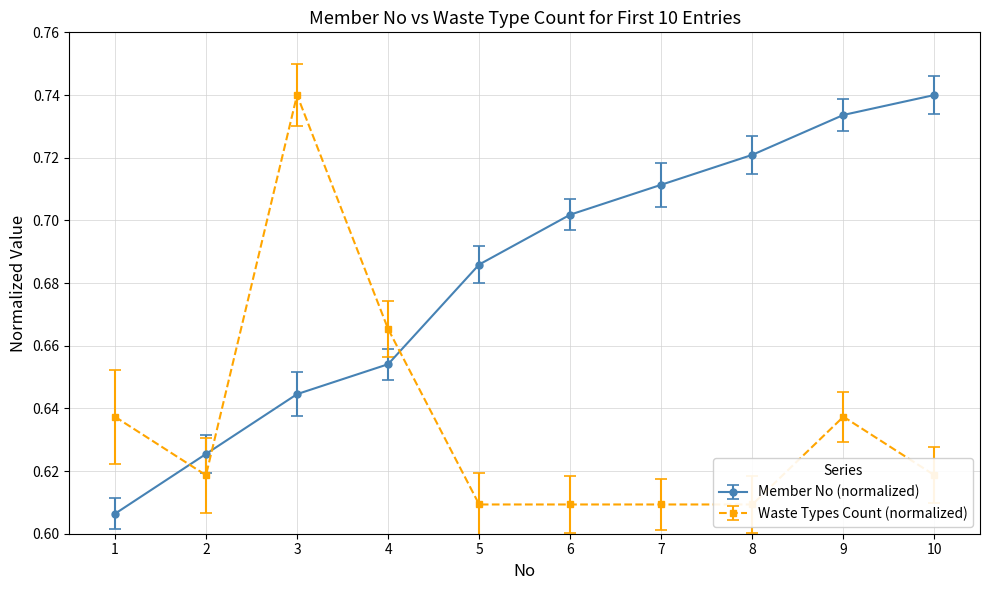

The Waste Types Count series shows 0.6 at 10. True or false?

True